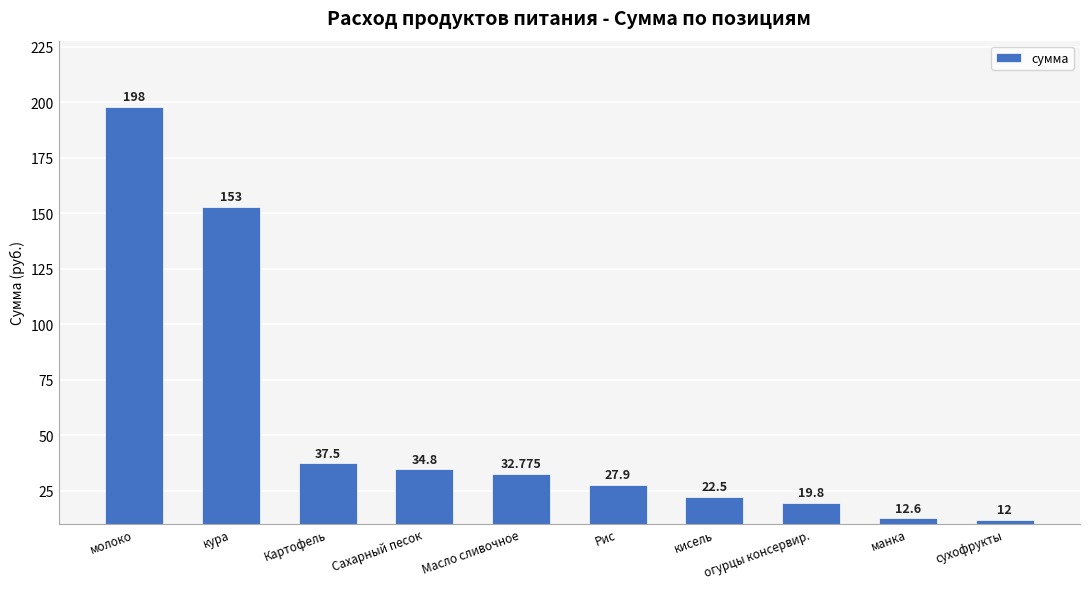

Does the chart contain stacked bars?

No